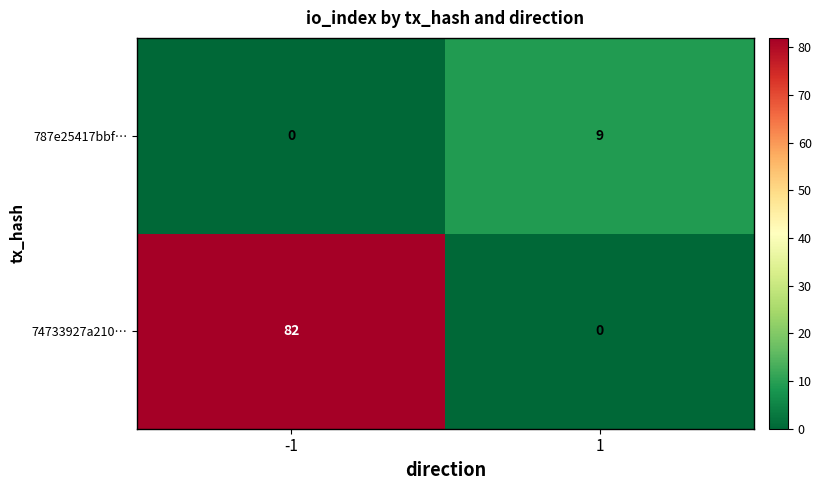

What is the sum of all 787e25417bbf… values?

9